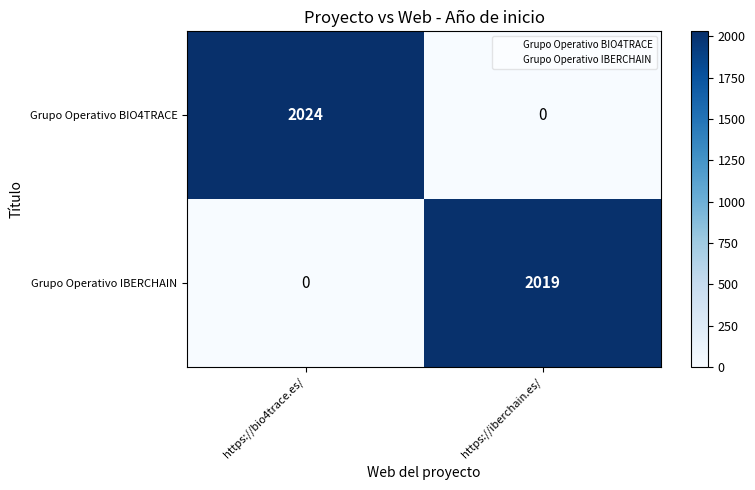

The Grupo Operativo BIO4TRACE series shows 3442 at https://bio4trace.es/. True or false?

False